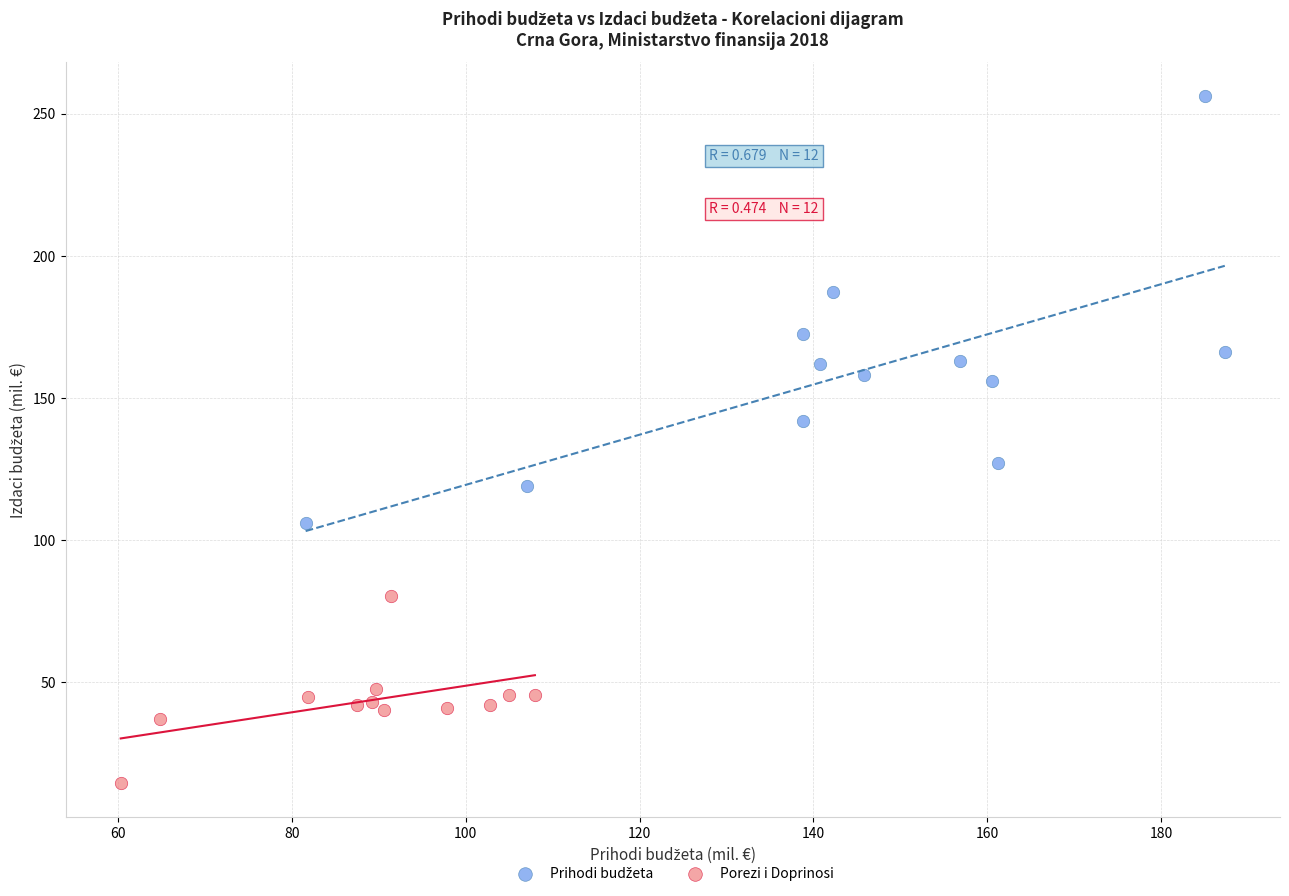

Which series reaches the minimum Y coordinate?

Porezi i Doprinosi